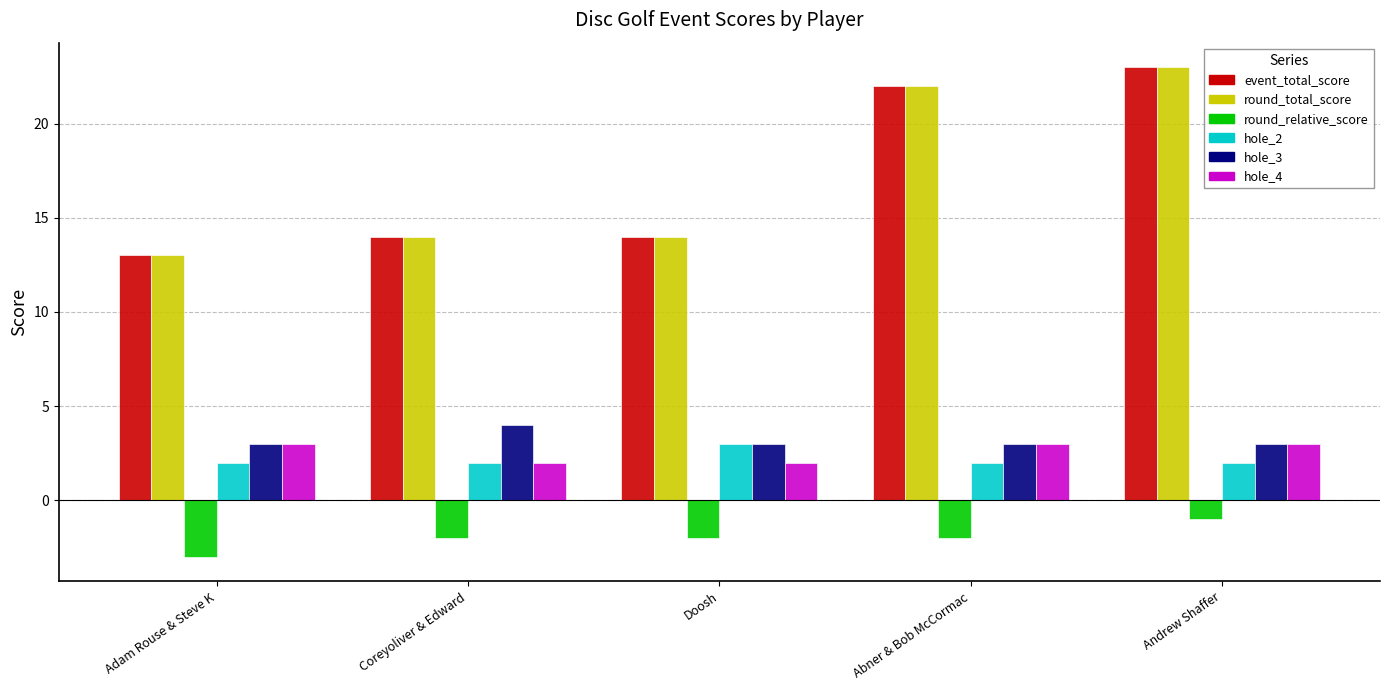

What is the minimum value shown in the chart?

-3